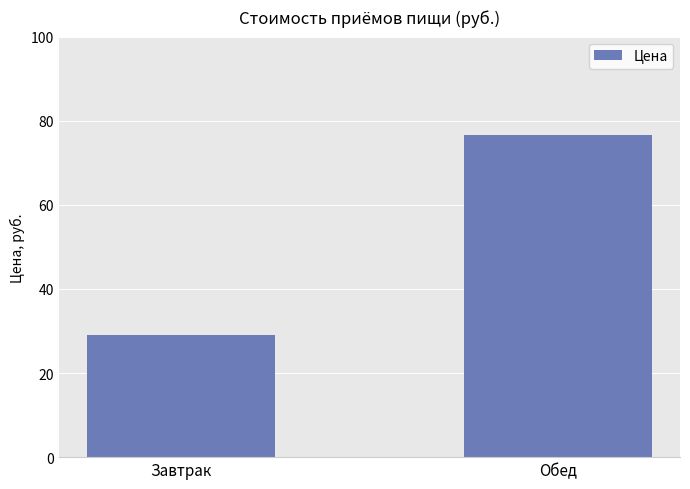

What is the sum of the values at Завтрак and Обед?

105.7